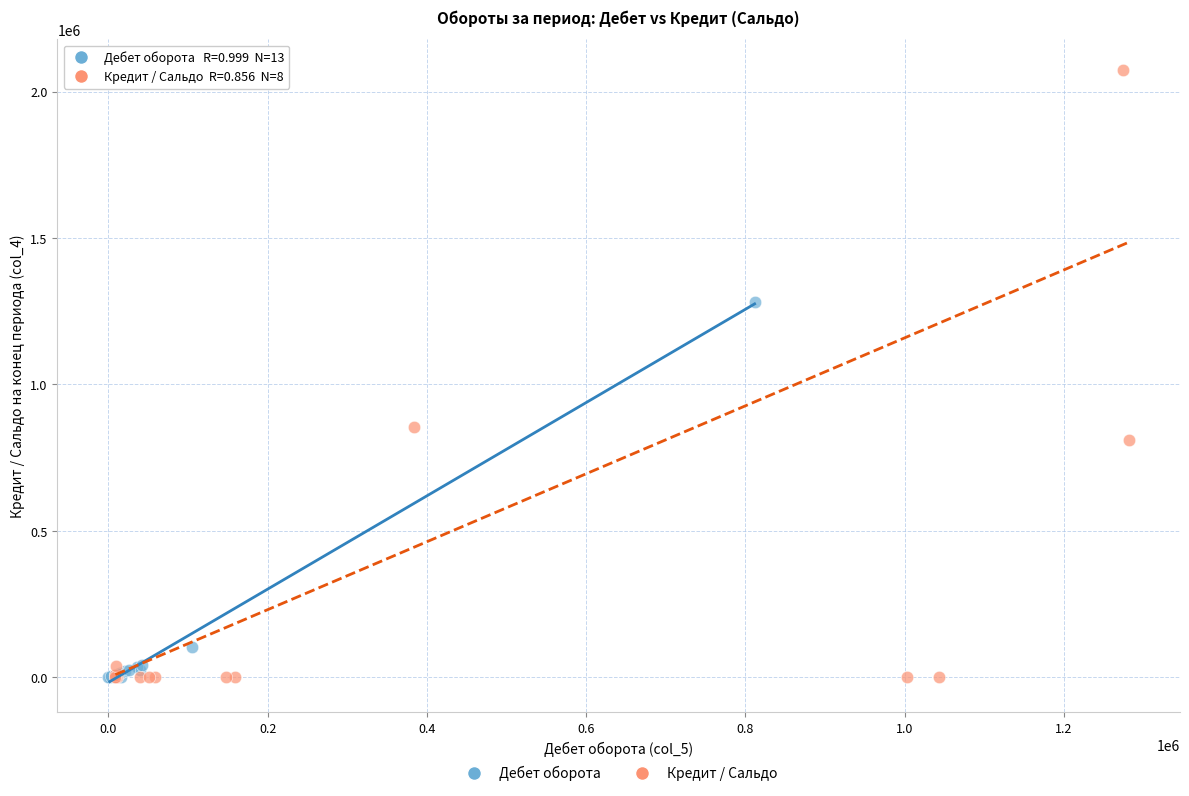

Which series has the widest spread of Y values?

Кредит / Сальдо